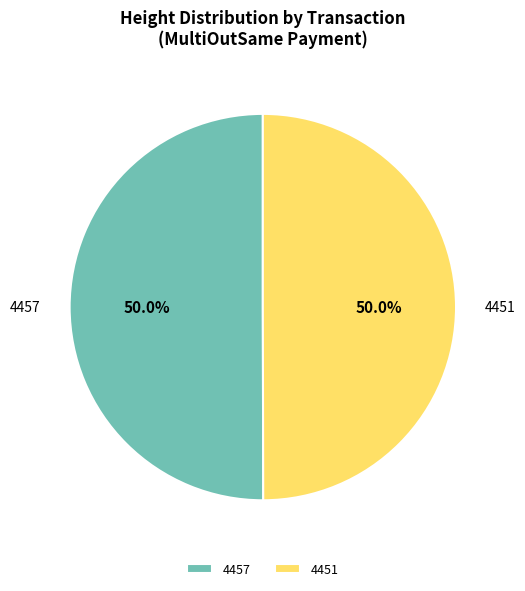

The 4451 slice represents 50% of the pie. True or false?

True